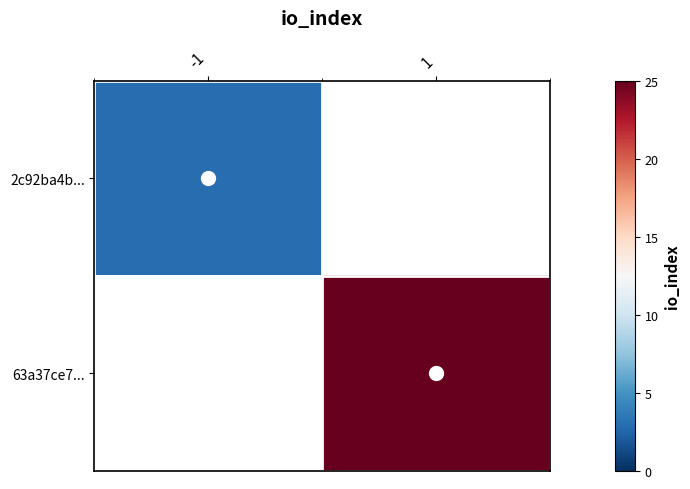

What is the maximum value shown in the chart?

25.0